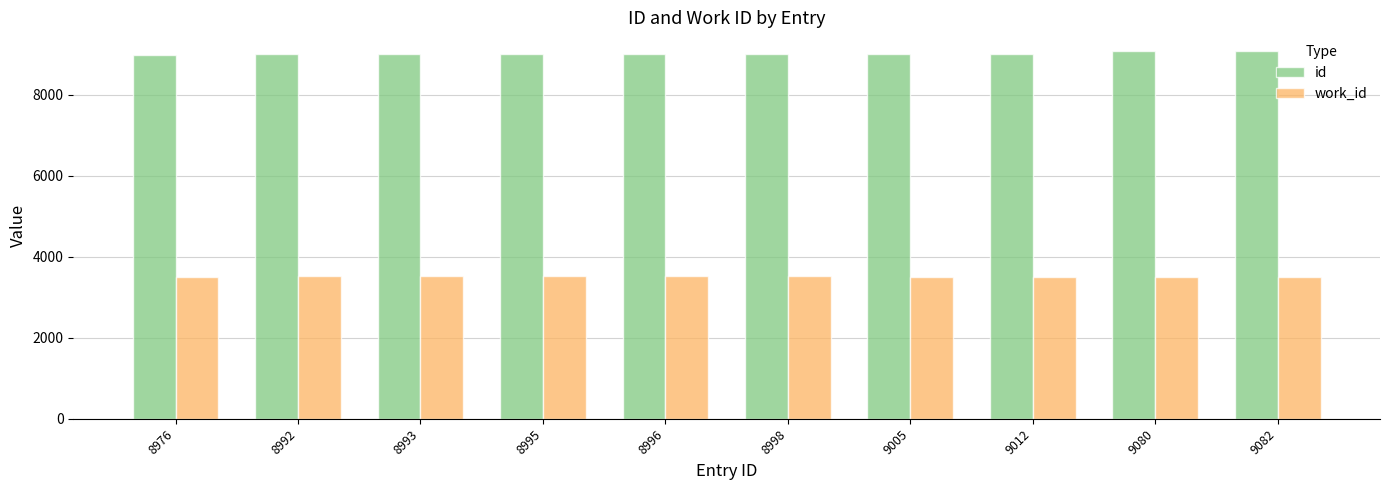

At how many categories does at least one series exceed 5513?

10